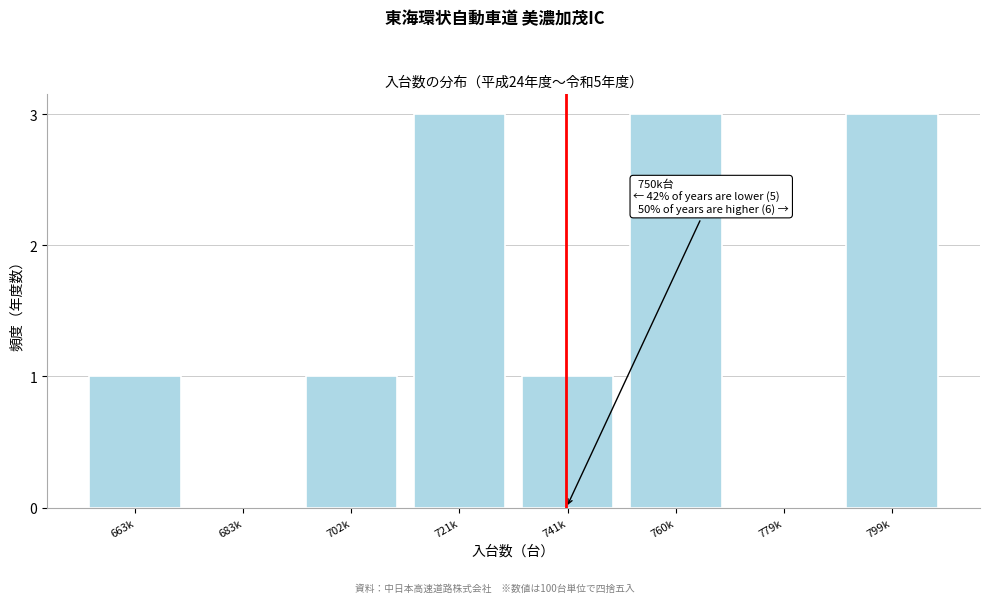

Reading right to left, transcribe all the data shown in this chart.

799k=3	779k=0	760k=3	741k=1	721k=3	702k=1	683k=0	663k=1